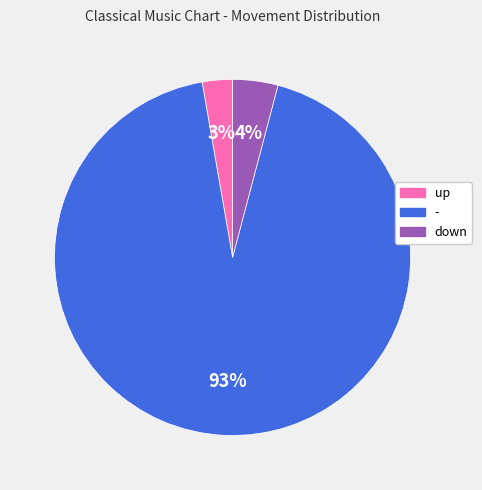

Do down and - together represent more than half of the pie?

Yes